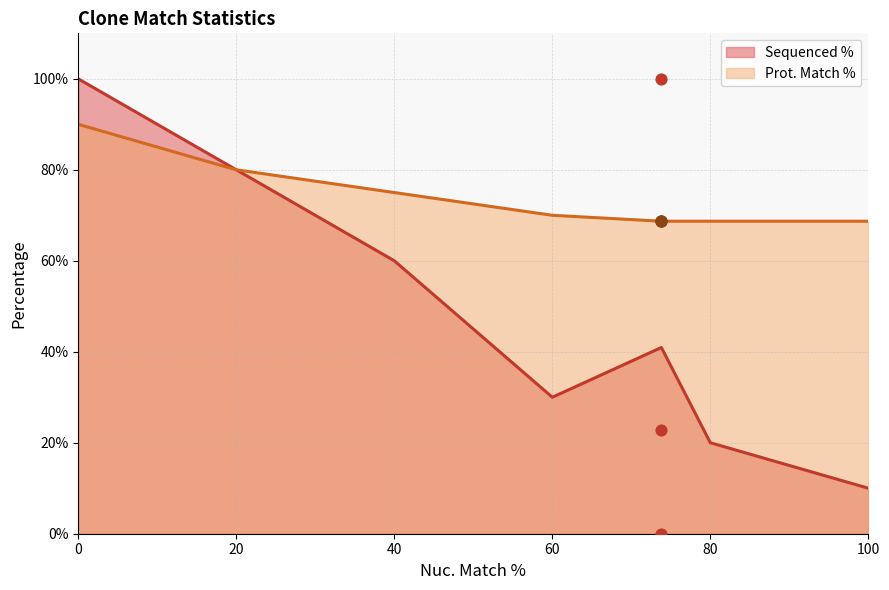

Which series reaches the maximum Y coordinate?

Sequenced %